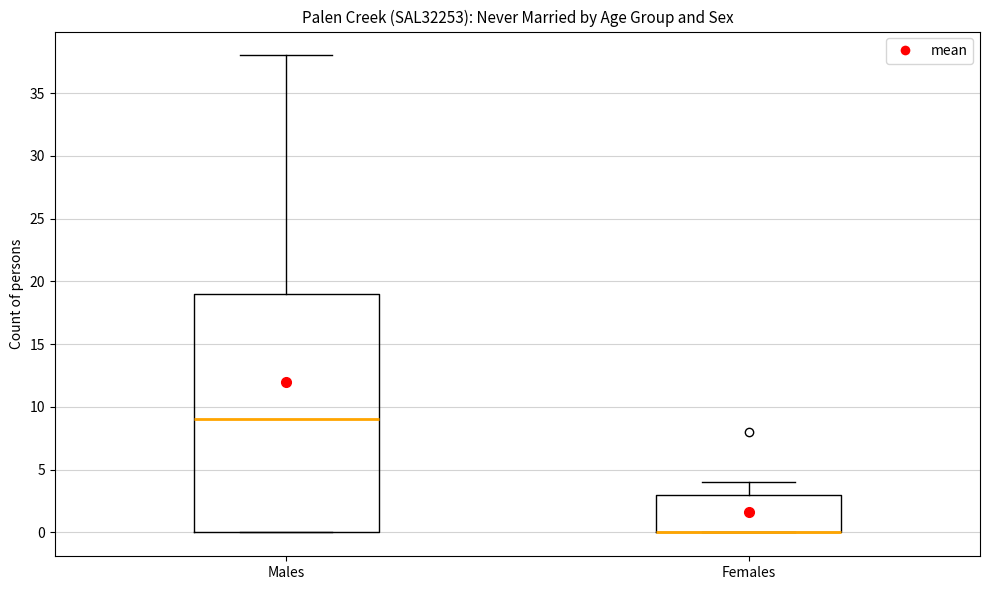

Reading left to right, transcribe this box plot: for each box, give where its median line is, the range the box spans, and where its two whiskers end, as read against the y-axis. The values are not printed on the chart, so give them approximately, as read against the axis.

Males: median 9, box 0 to 19, whiskers 0 to 38
Females: median 0 (drawn on the box's lower edge), box 0 to 3, whiskers 0 to 4